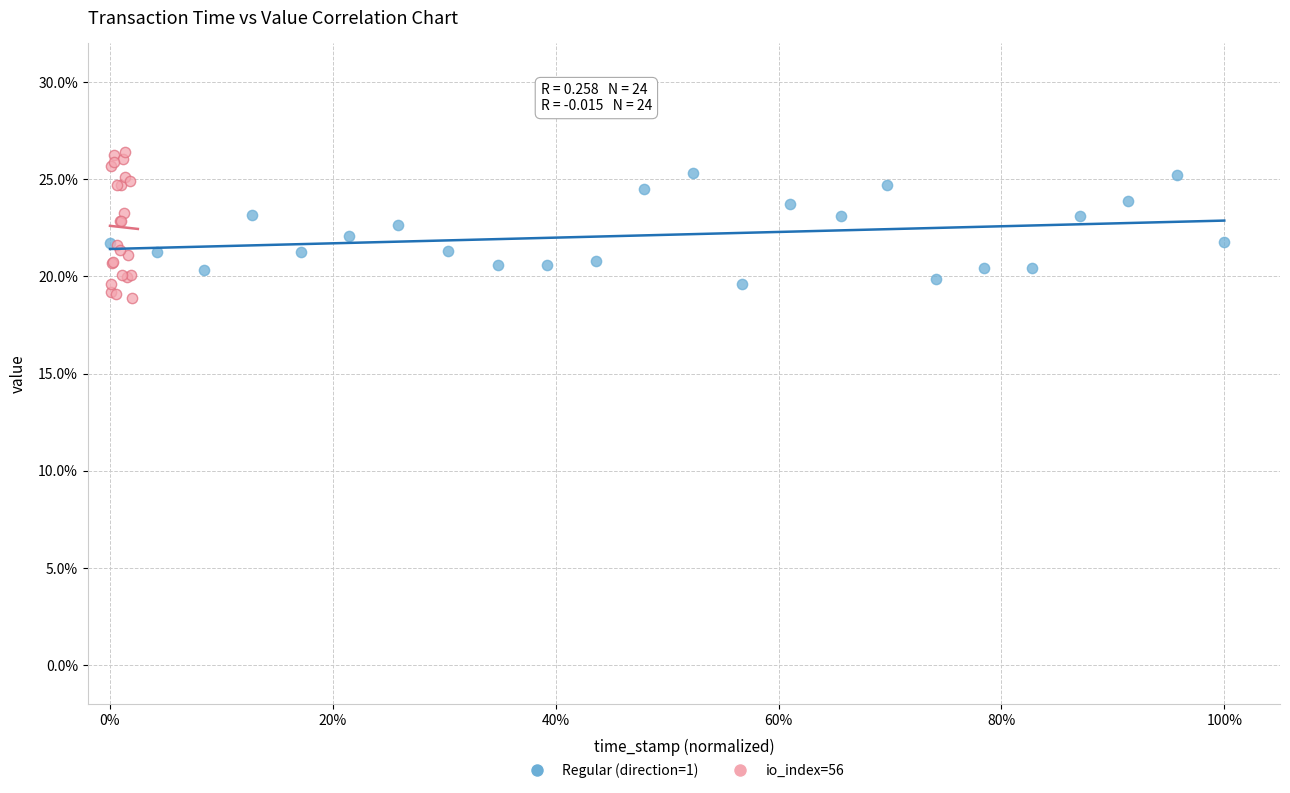

Which series contains the lowest Y value?

io_index=56